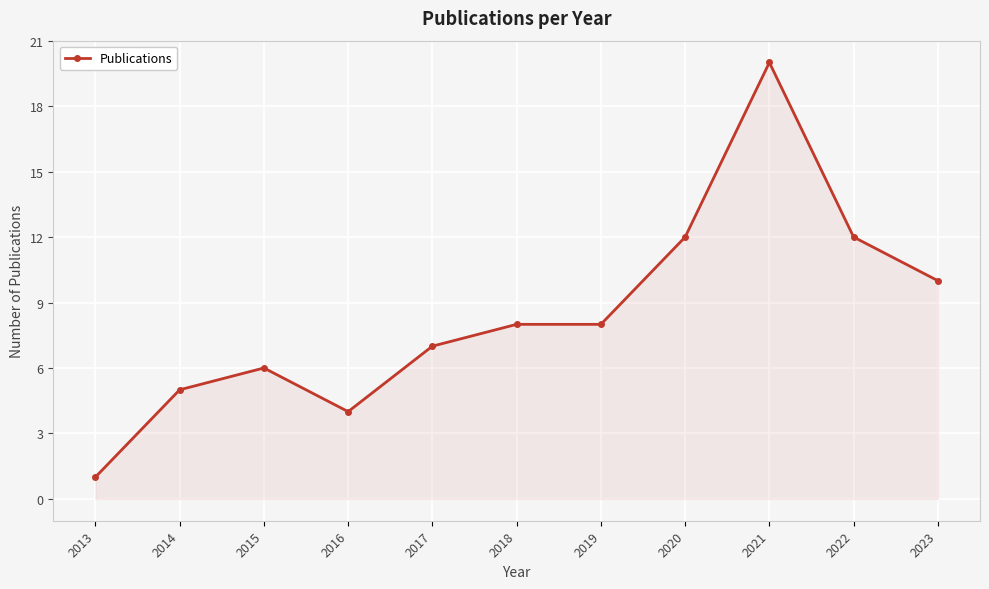

How many lines are shown in the chart?

1